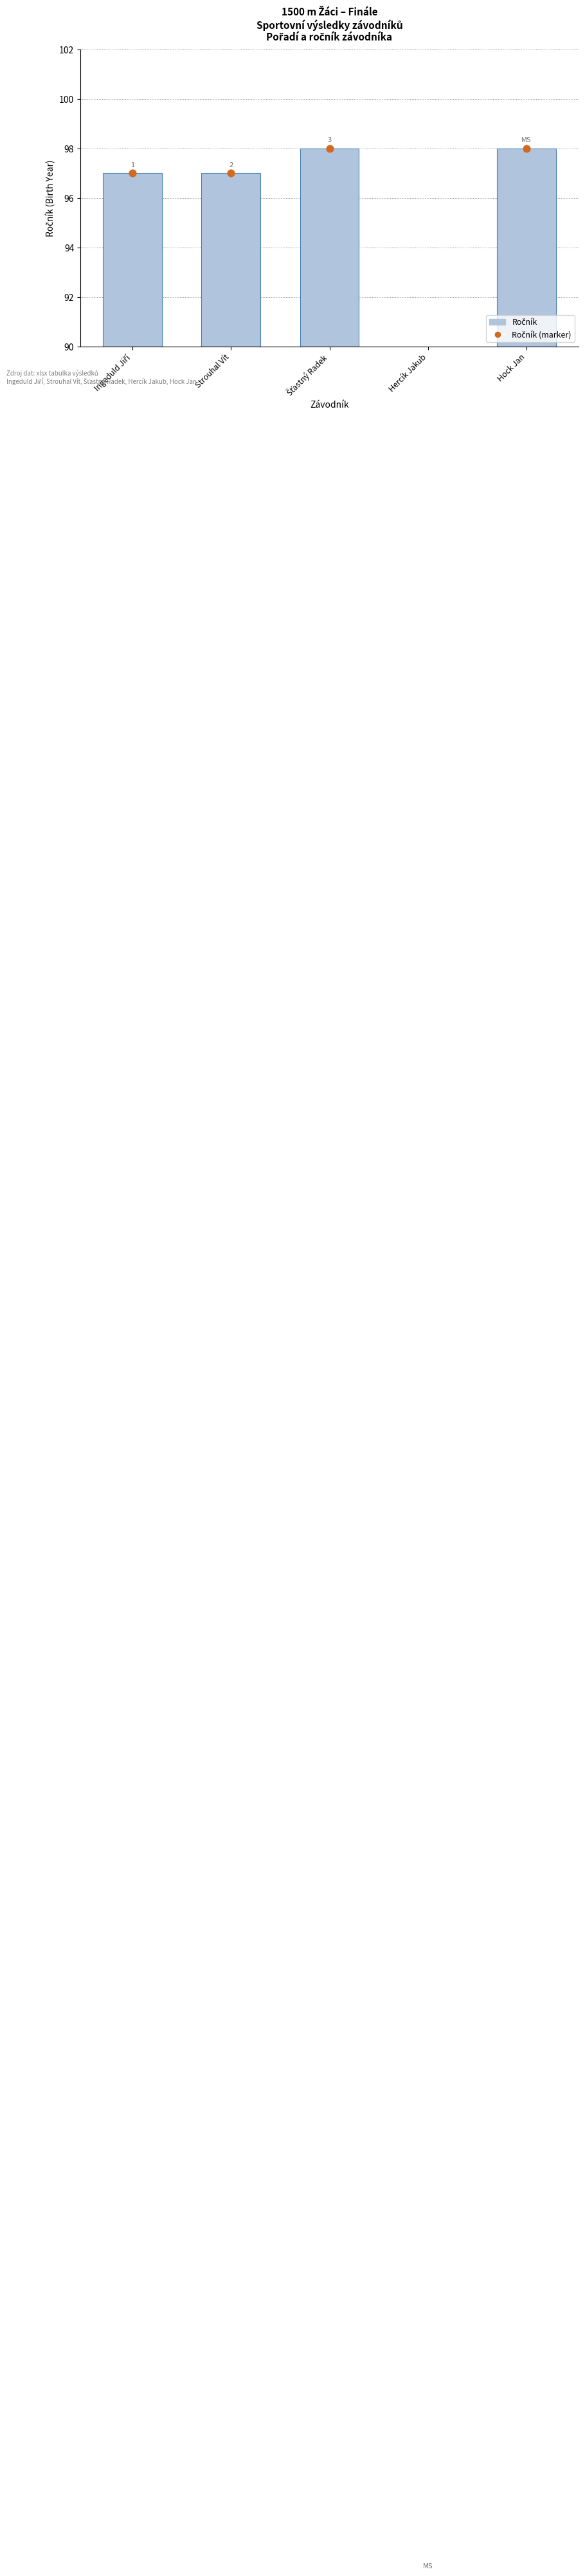

Is the value of Ročník at Ingeduld Jiří greater than the value of Ročník (marker) at Šťastný Radek?

No